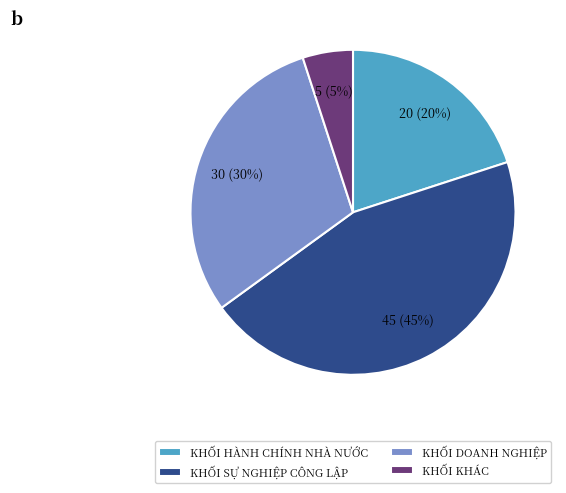

True or false: KHỐI DOANH NGHIỆP accounts for 40% of the total.

False